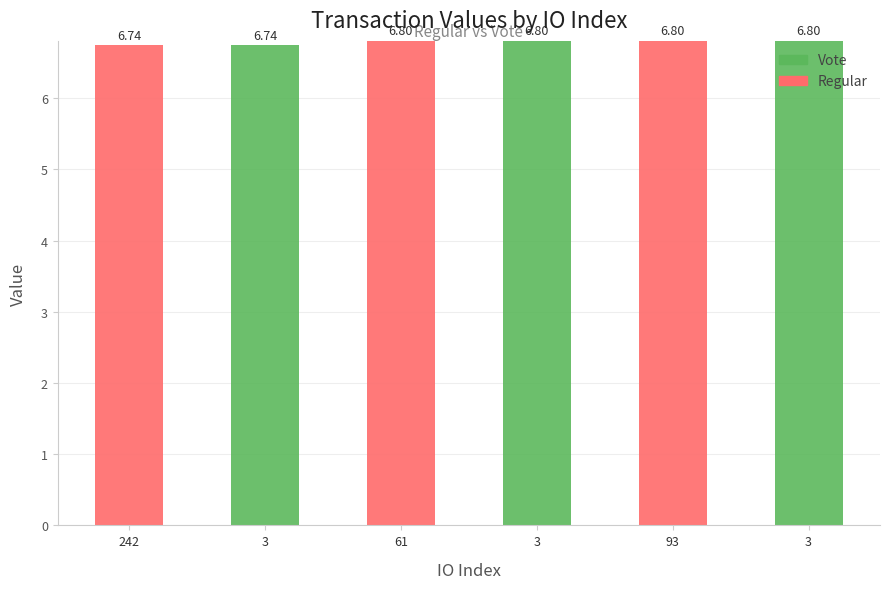

Which series changed the most between 242 and 61?

Regular